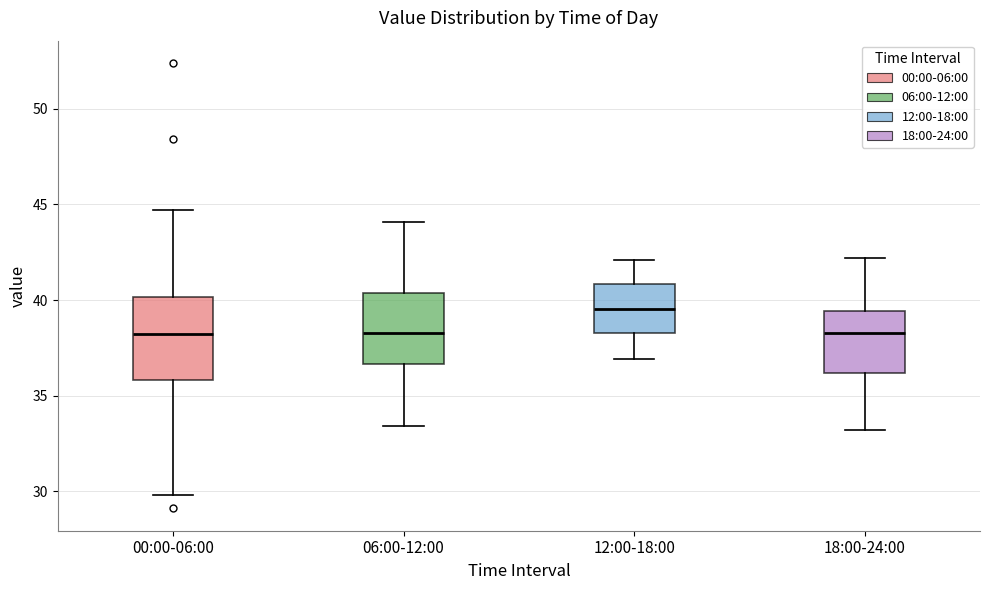

Reading left to right, read every box against the y-axis: the position of its median line, the range the box covers, and the ends of its whiskers. The values are not printed on the chart, so give them approximately, as read against the axis.

00:00-06:00: median 38.0, box 36.0 to 40.0, whiskers 30.0 to 44.5
06:00-12:00: median 38.5, box 36.5 to 40.5, whiskers 33.5 to 44.0
12:00-18:00: median 39.5, box 38.5 to 41.0, whiskers 37.0 to 42.0
18:00-24:00: median 38.5, box 36.0 to 39.5, whiskers 33.0 to 42.0